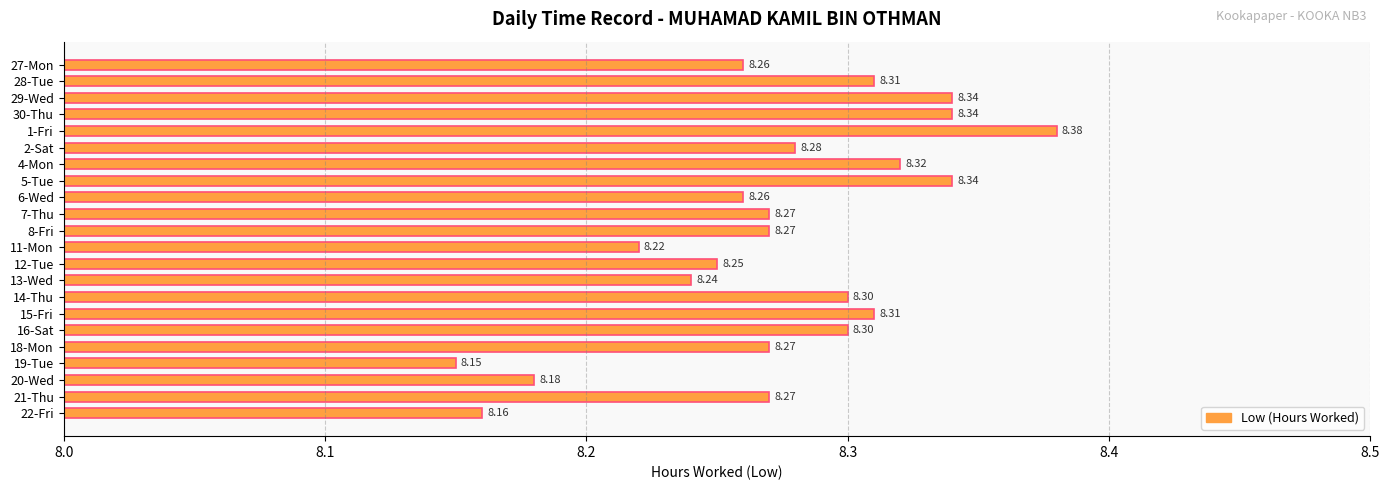

Between 28-Tue and 11-Mon, which is larger?

28-Tue